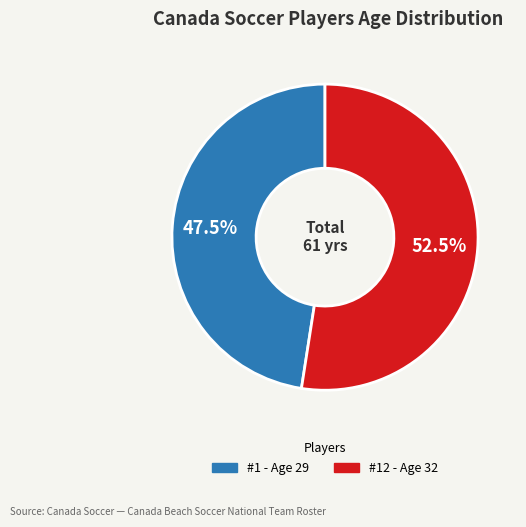

Which category has the biggest portion of the pie?

#12 - Age 32